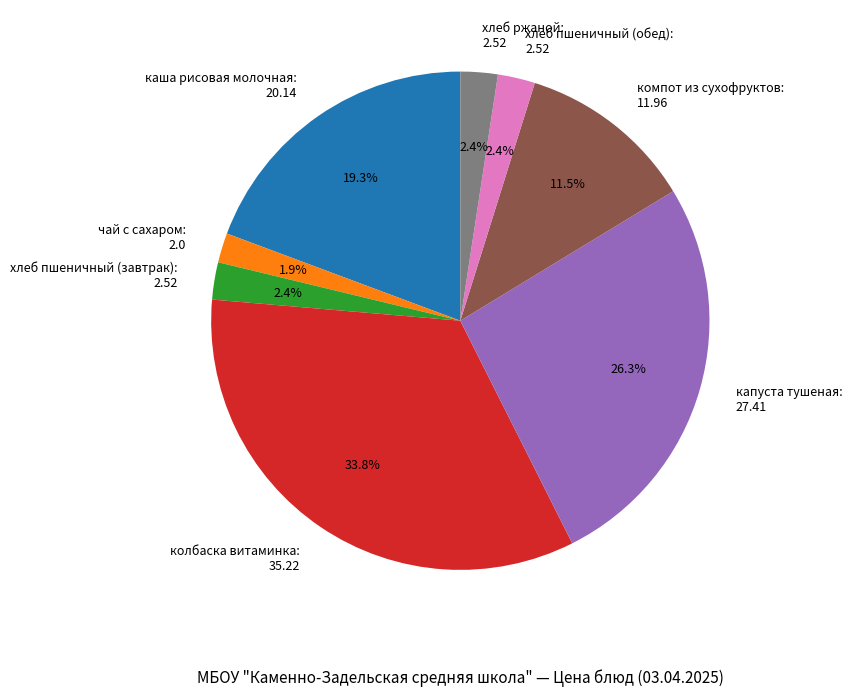

Does хлеб пшеничный (завтрак) account for over 50% of the chart?

No